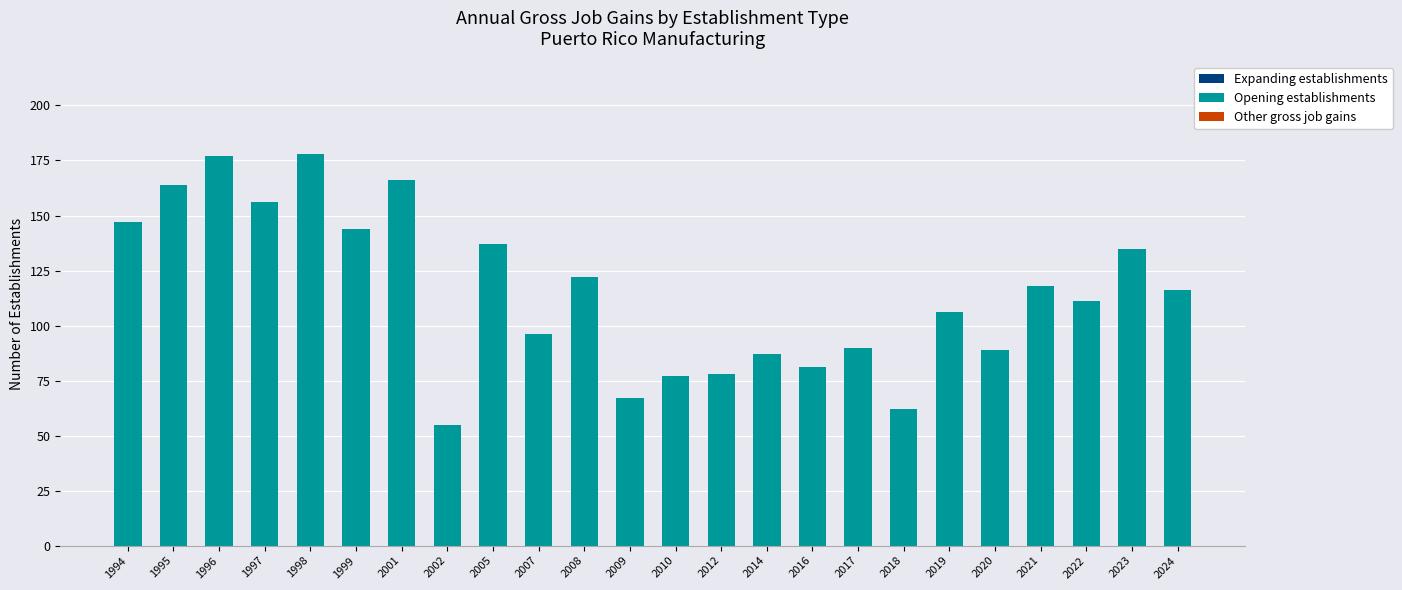

What is the average value?

115